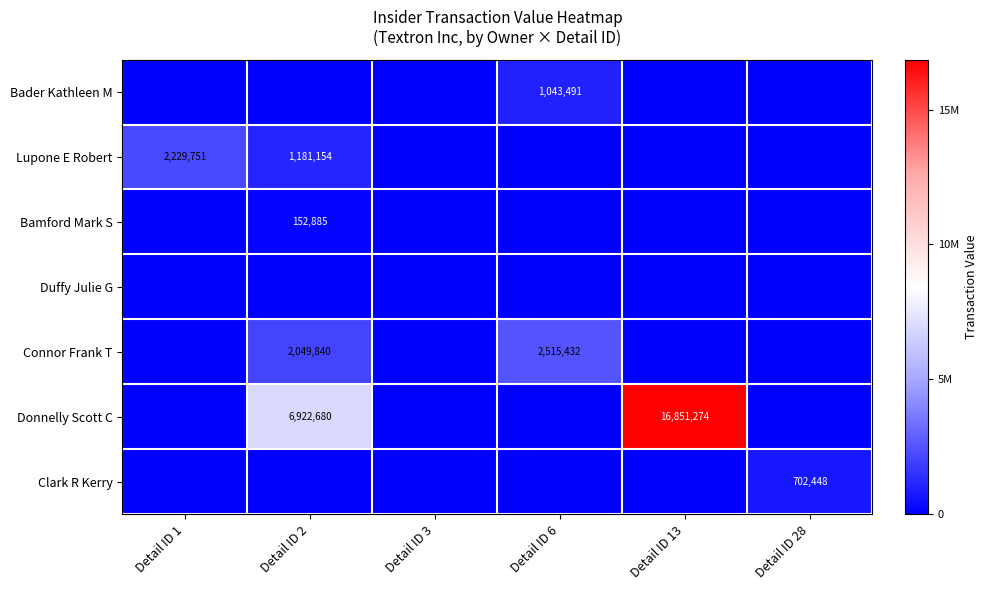

Which series has the widest spread of values?

Donnelly Scott C